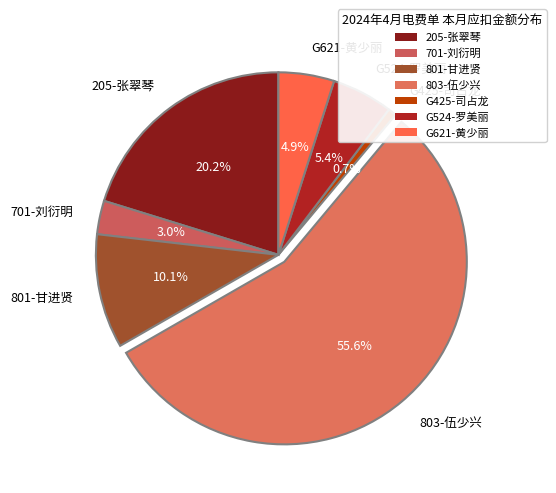

To the nearest percent, what is the difference between the 701-刘衍明 and 803-伍少兴 slice percentages?

53%